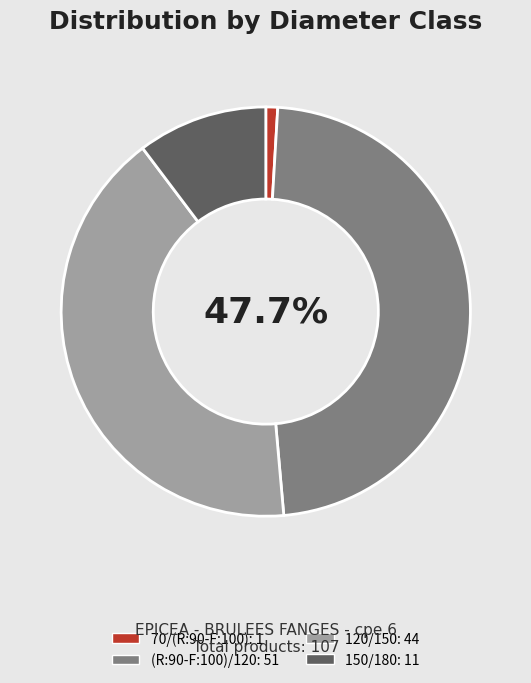

Approximately how many times larger is the value at 70/(R:90-F:100) compared to 150/180?

0.1